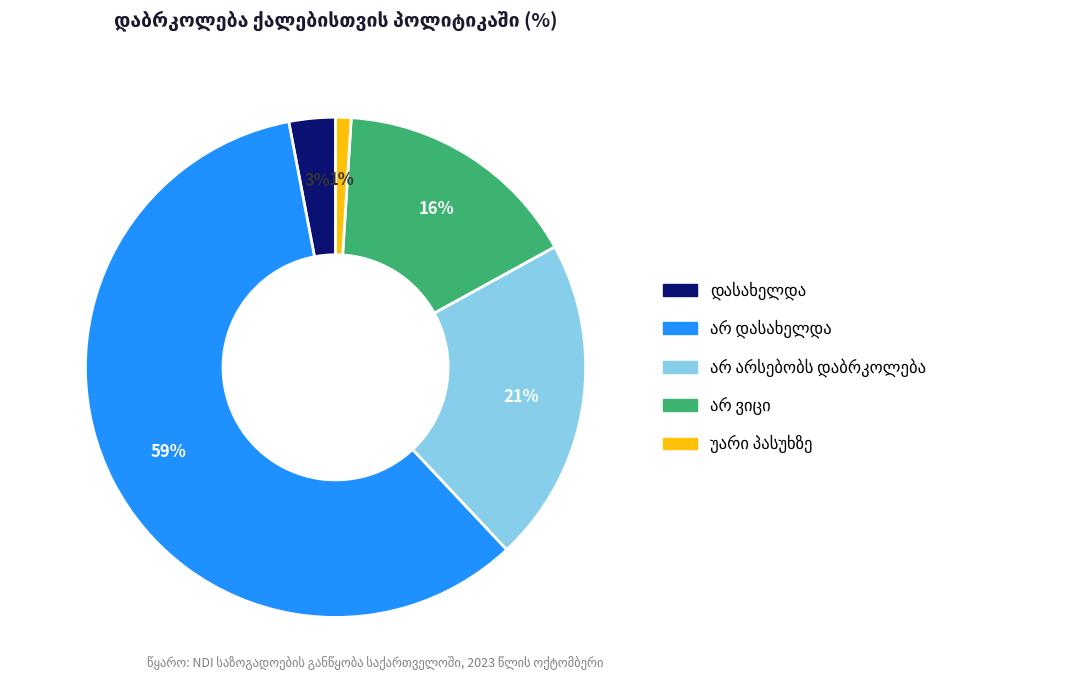

To the nearest percent, what is the average slice percentage?

20%